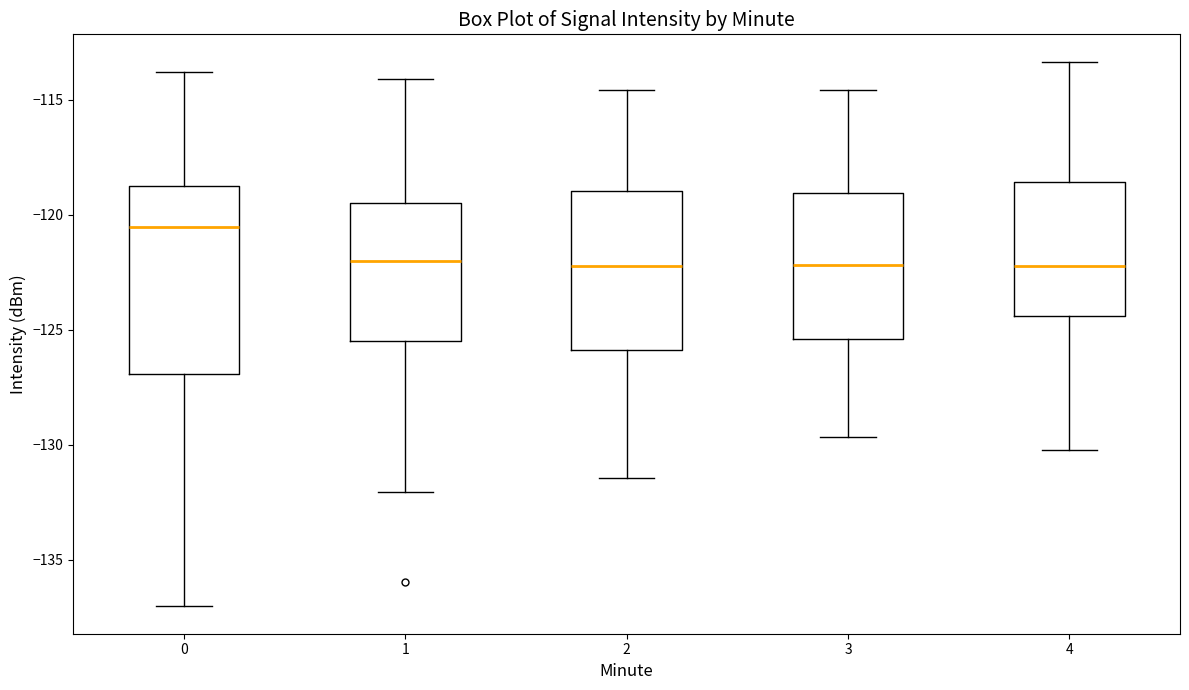

Where does the median line of the box at x = 0 sit on the y-axis? The values are not printed on the chart, so give them approximately, as read against the axis.

-120.5